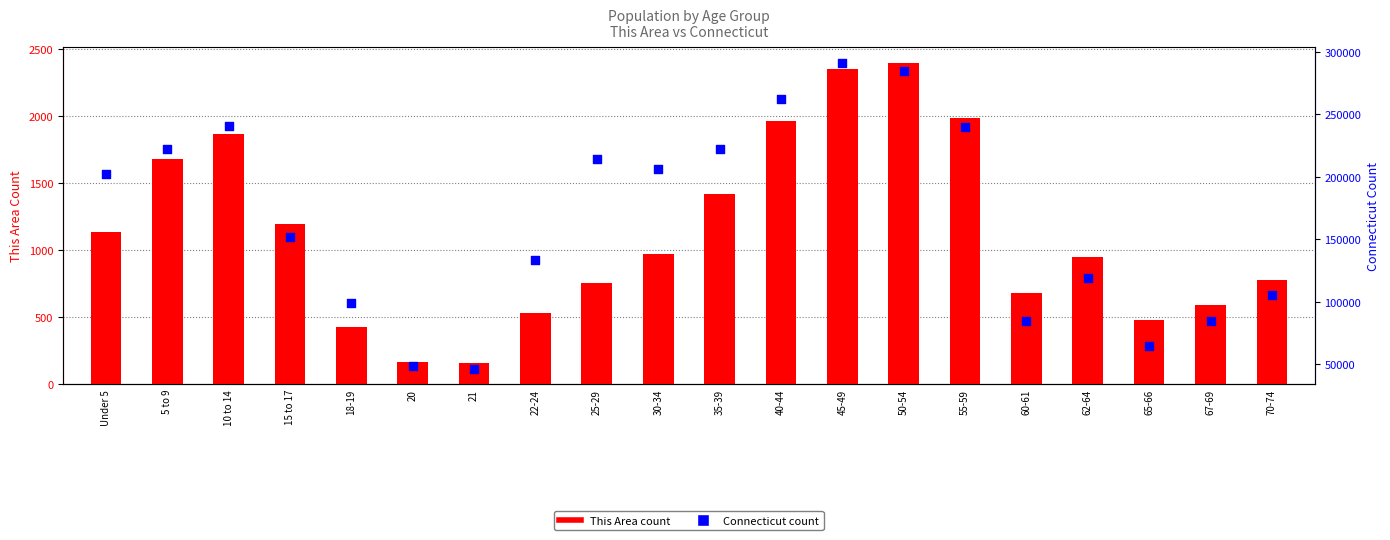

Which series reaches the minimum Y coordinate?

This Area